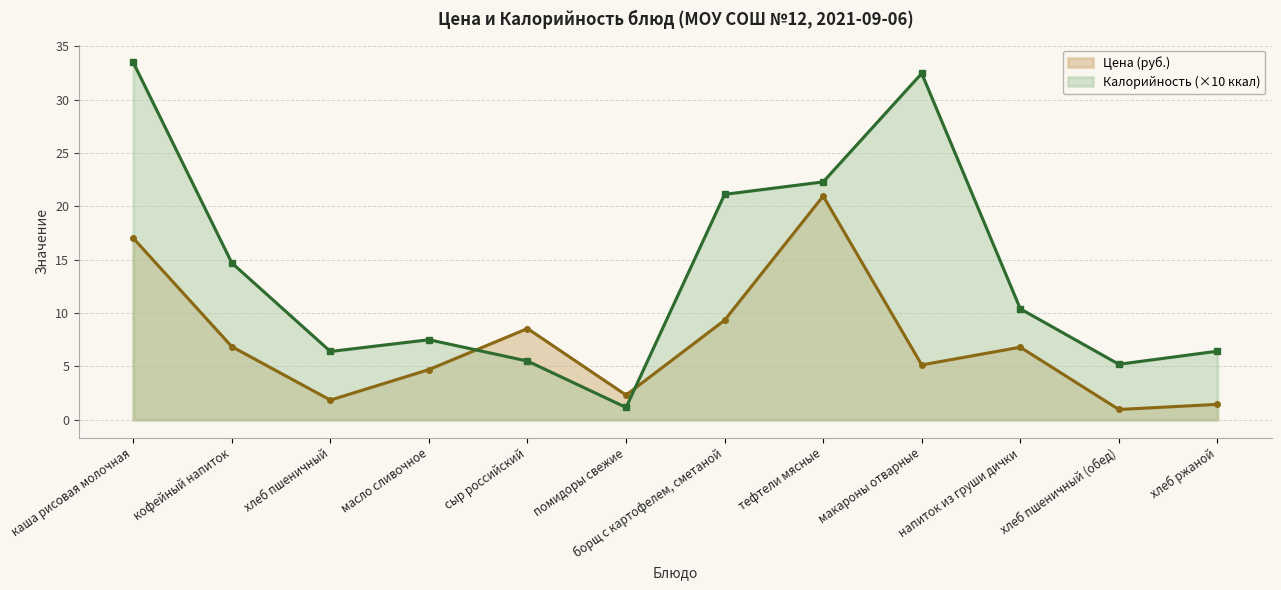

What is the difference between the Калорийность values at каша рисовая молочная and хлеб пшеничный (обед)?

28.3